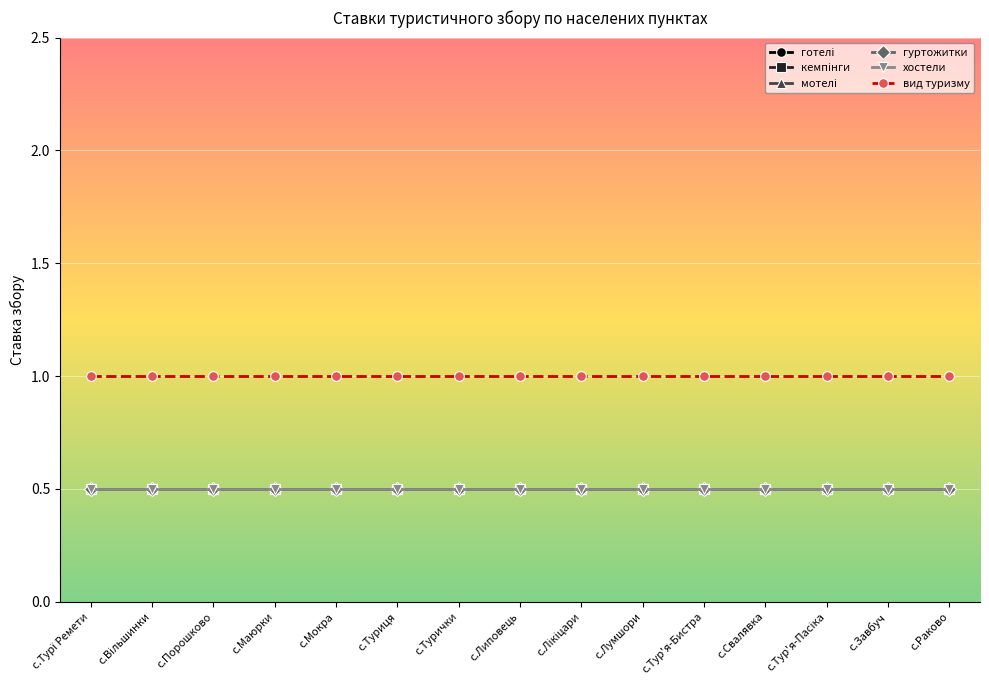

What position from the left is с.Завбуч?

14